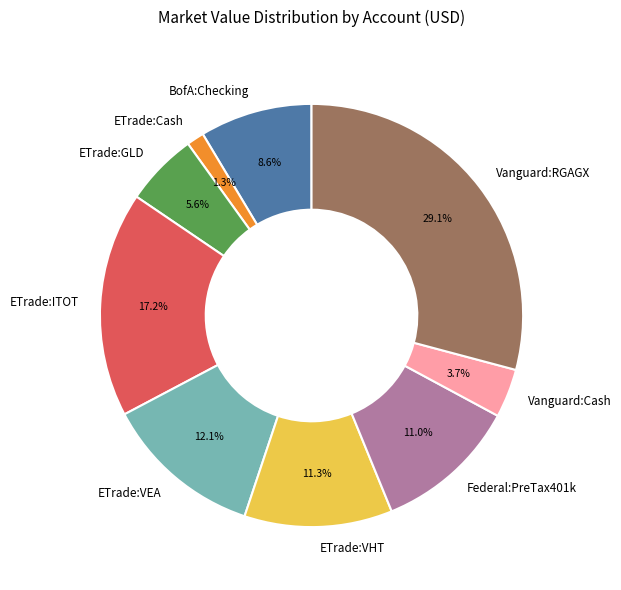

Is it true that Vanguard:Cash is 4% of the pie?

True